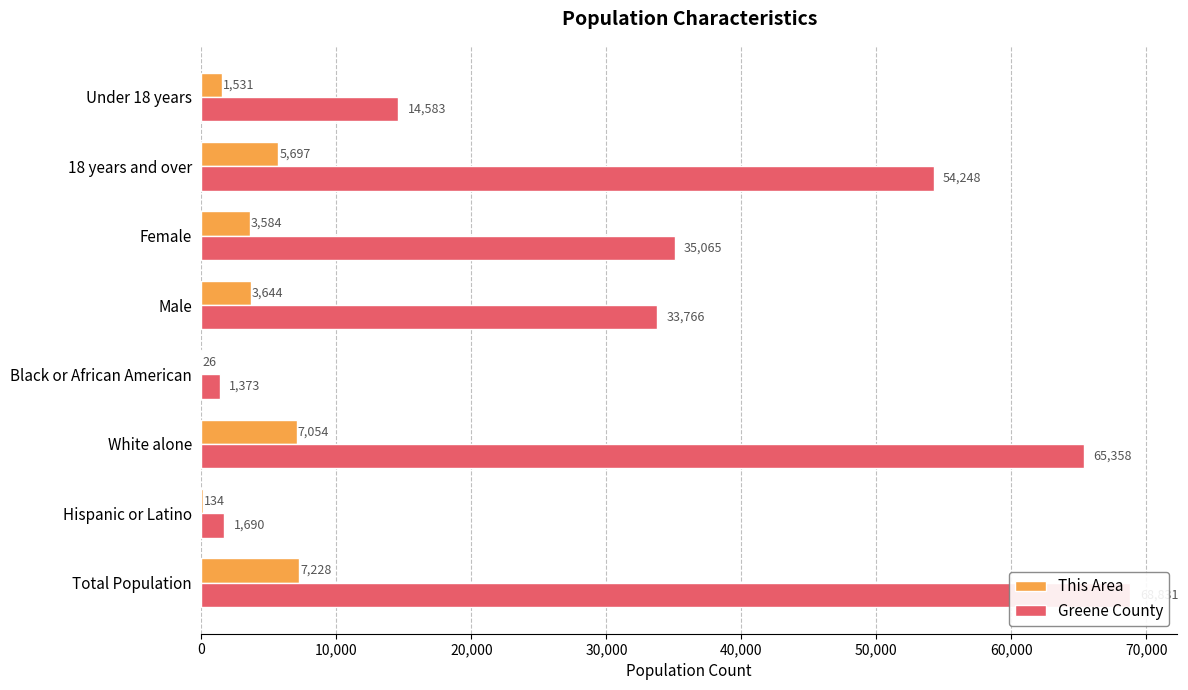

What is the total value across all series at Female?

38649